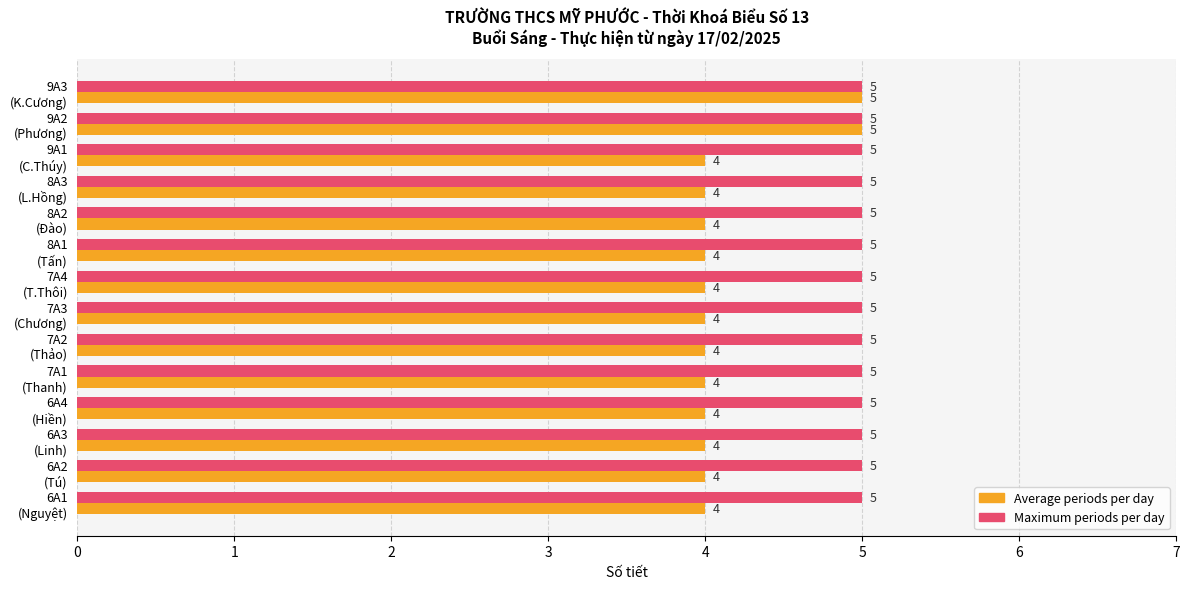

Which series has the largest total across all categories?

Maximum periods per day